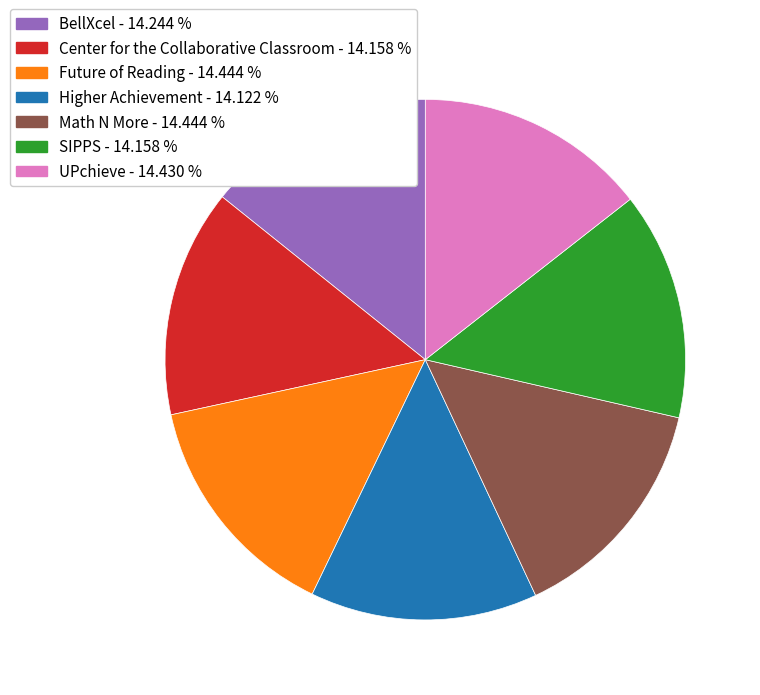

Is it true that BellXcel is 14% of the pie?

True